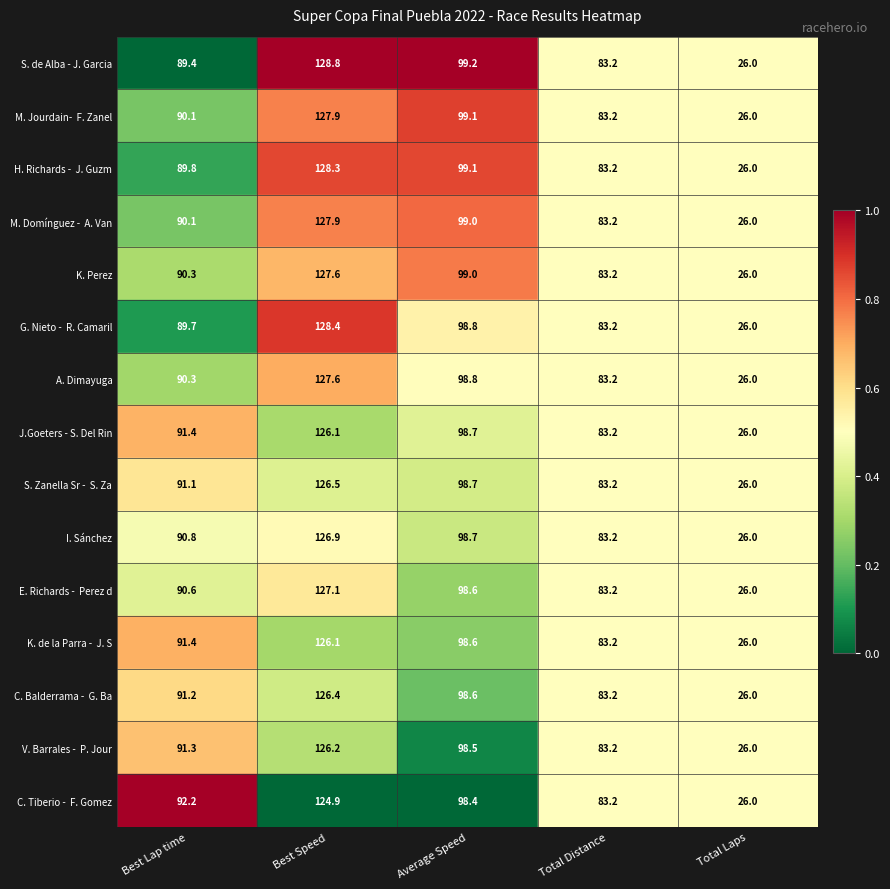

What is the lowest value of the J.Goeters - S. Del Rin series?

26.0